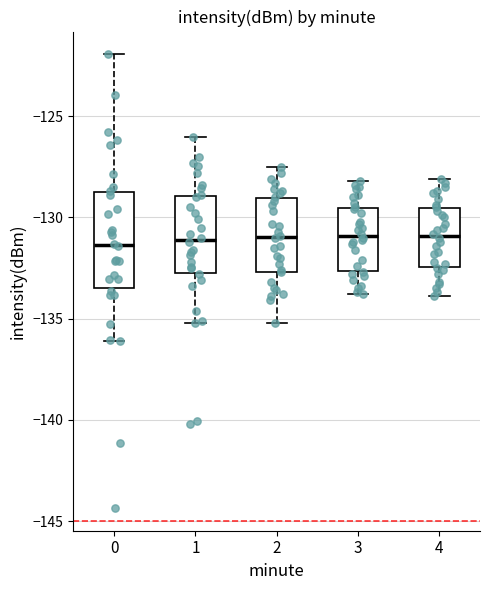

Reading left to right, transcribe this box plot: for each box, give where its median line is, the range the box spans, and where its two whiskers end, as read against the y-axis. The values are not printed on the chart, so give them approximately, as read against the axis.

0: median -131.5, box -133.5 to -128.5, whiskers -136.0 to -122.0
1: median -131.0, box -132.5 to -129.0, whiskers -135.0 to -126.0
2: median -131.0, box -132.5 to -129.0, whiskers -135.0 to -127.5
3: median -131.0, box -132.5 to -129.5, whiskers -134.0 to -128.0
4: median -131.0, box -132.5 to -129.5, whiskers -134.0 to -128.0